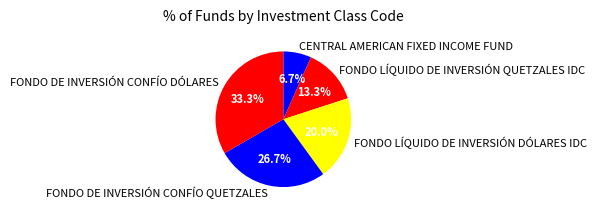

Which slice is the largest?

FONDO DE INVERSIÓN CONFÍO DÓLARES